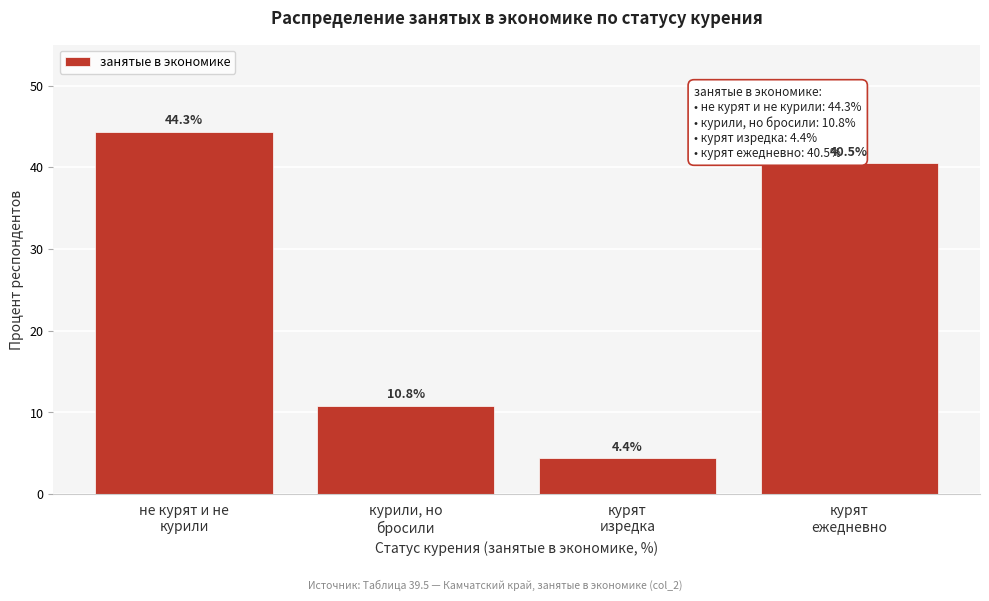

Reading left to right, what are all the values shown in this chart?

44.3	10.8	4.4	40.5